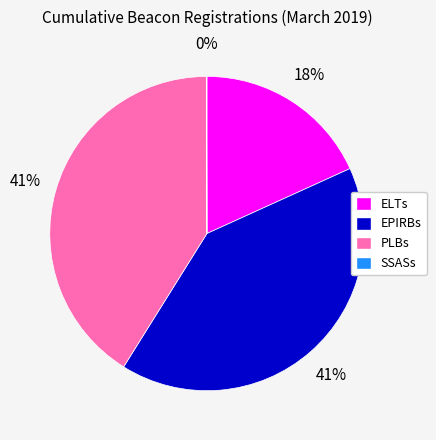

Does EPIRBs represent more than half of the total?

No